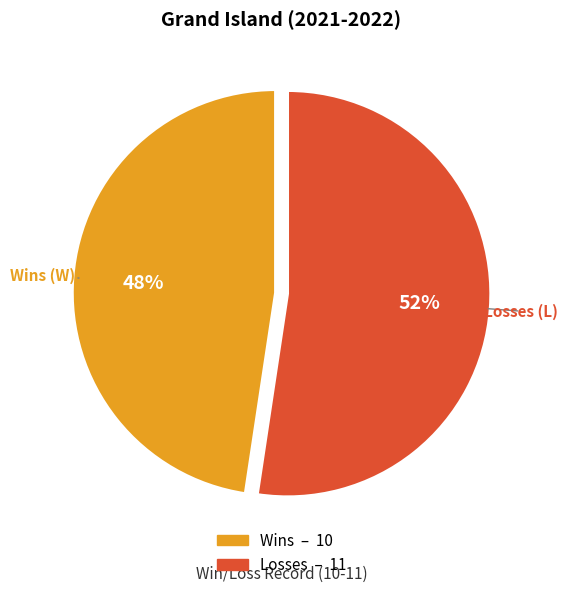

Is there a majority slice in this chart?

Yes